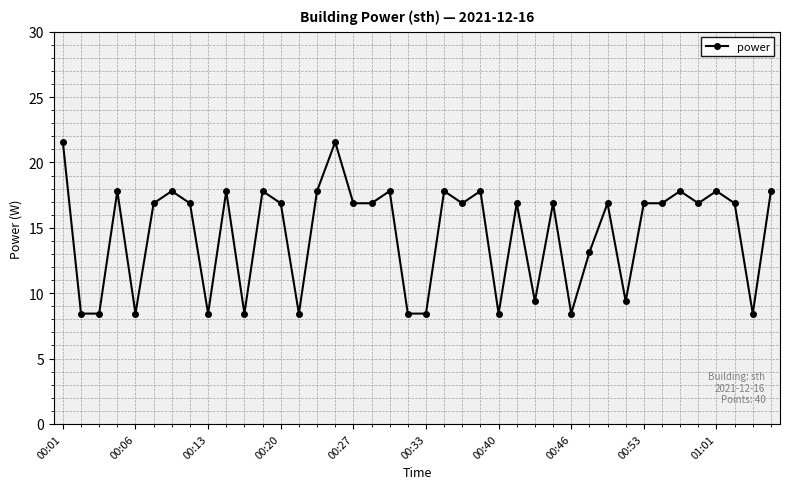

True or false: the data has more than 0 interior local peaks.

True